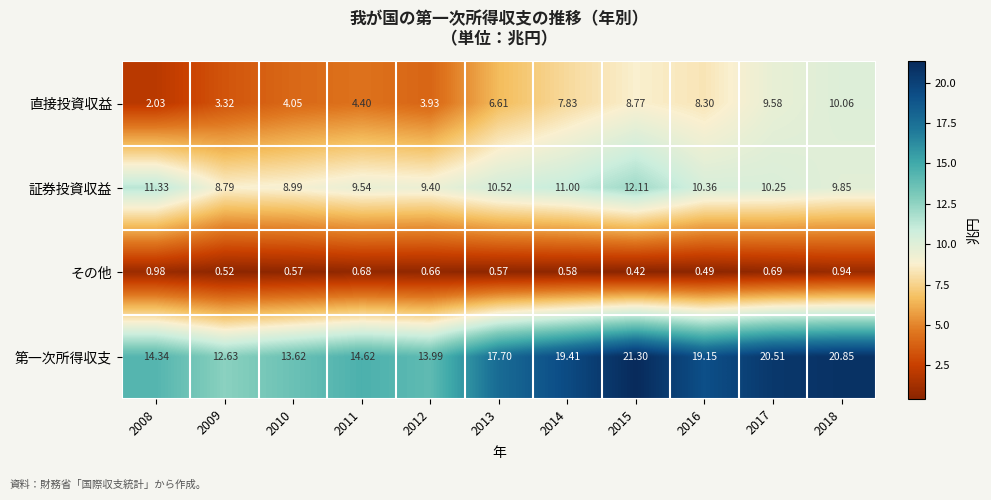

List the series in order of their overall mean, lowest first.

その他, 直接投資収益, 証券投資収益, 第一次所得収支